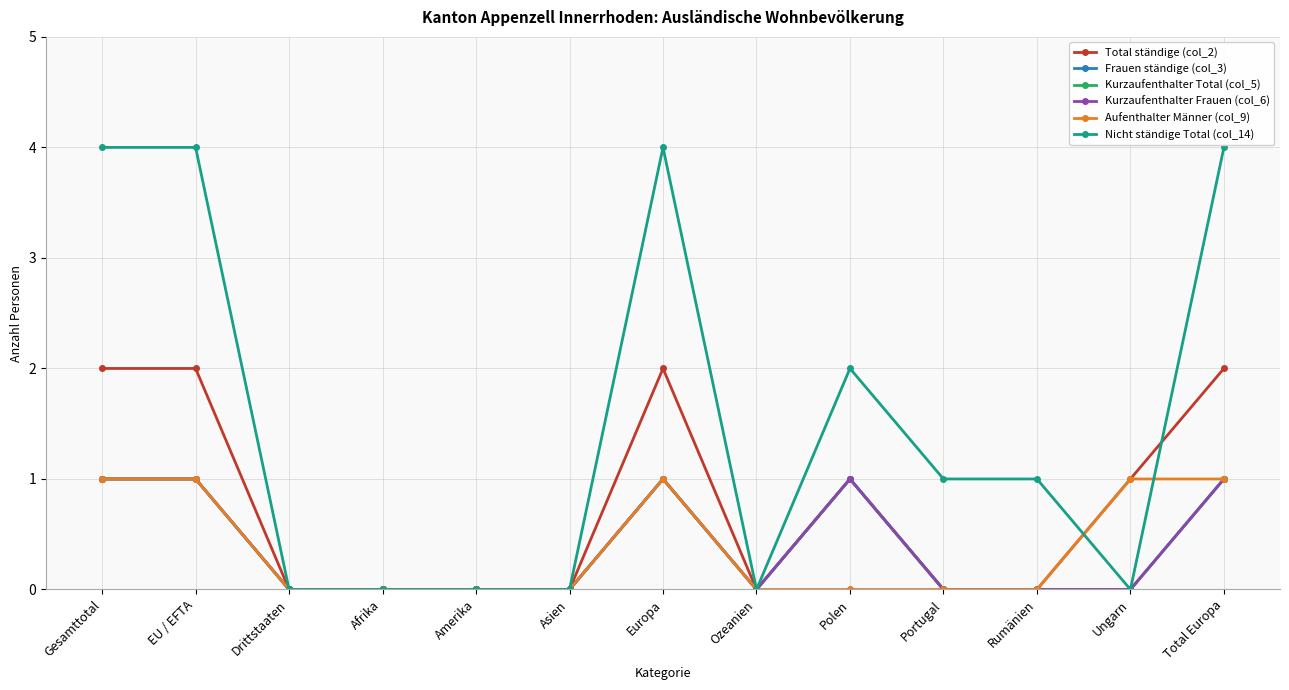

What is the sum of the Kurzaufenthalter Total (col_5) values at Polen and Amerika?

1